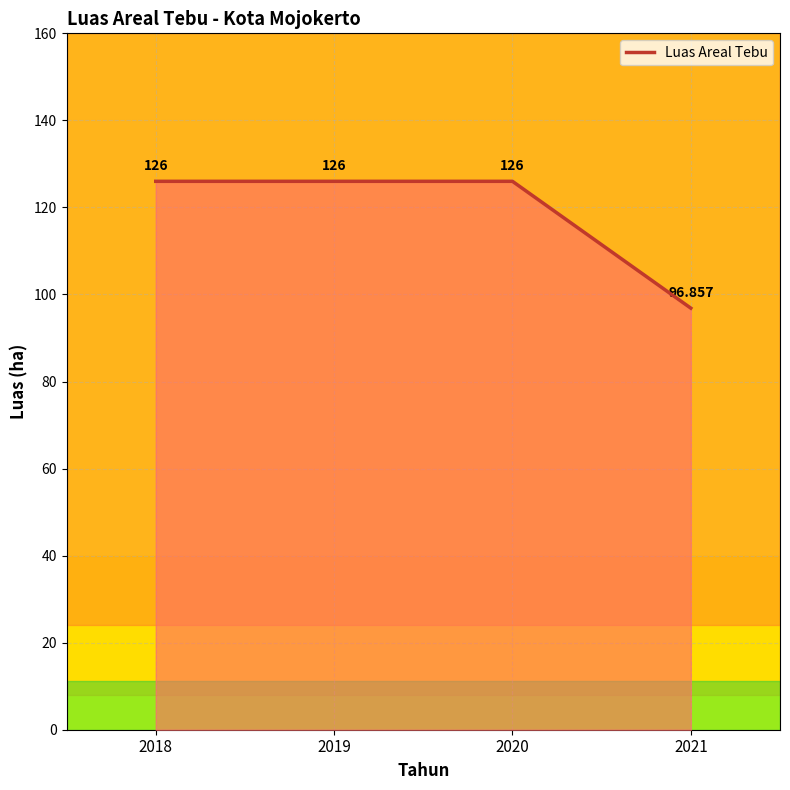

At which label is the value closest to 111?

2021